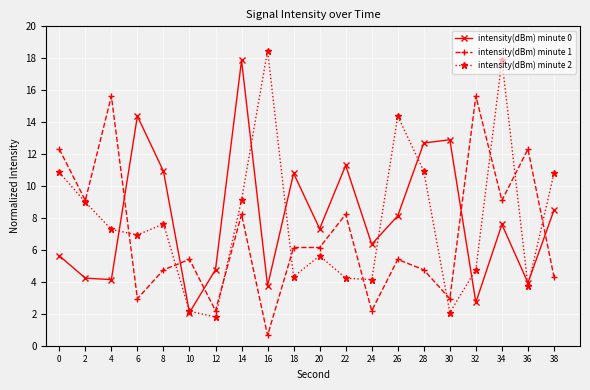

Which series ends up on top after the final intersection of intensity(dBm) minute 0 and intensity(dBm) minute 1?

intensity(dBm) minute 0